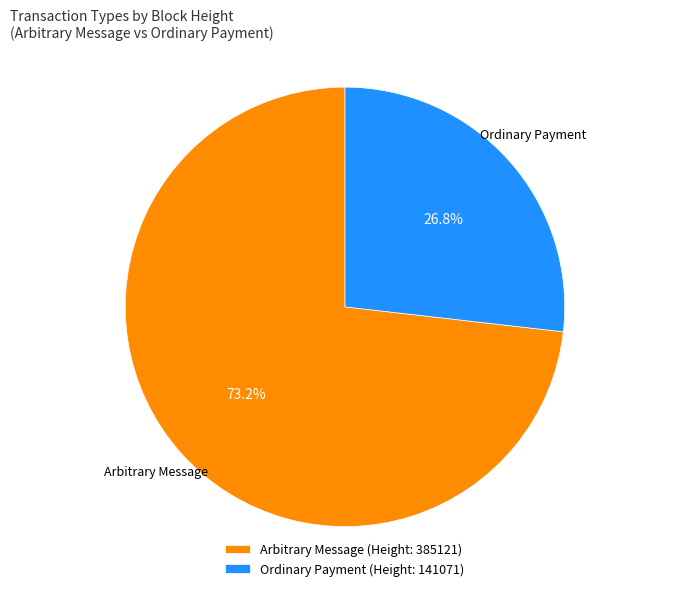

What percentage do Arbitrary Message (Height: 385121) and Ordinary Payment (Height: 141071) together represent?

100.0%